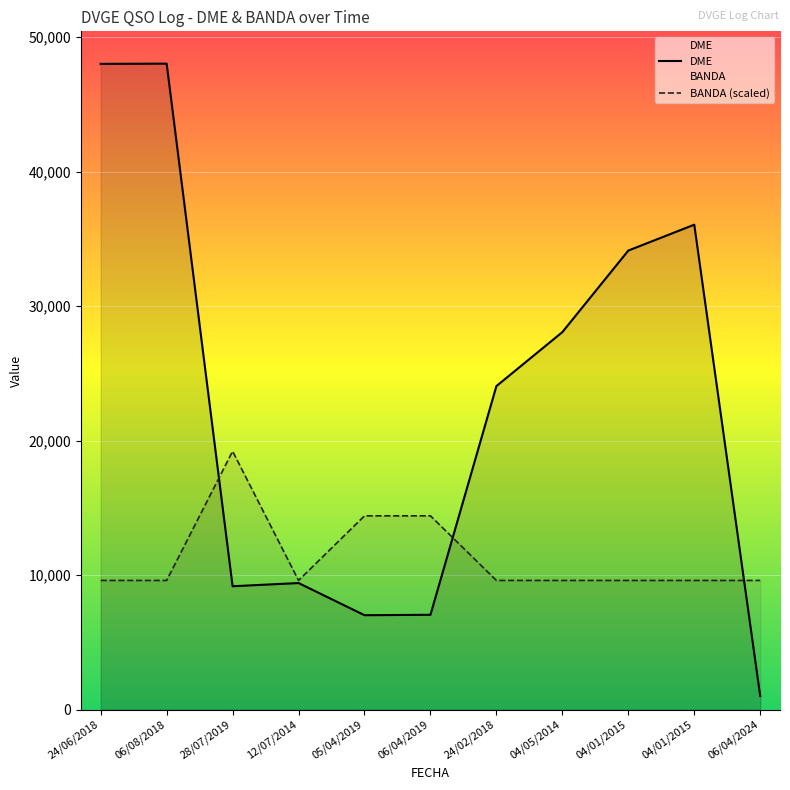

What is the difference between the BANDA values at 06/04/2019 and 04/01/2015?

4803.3